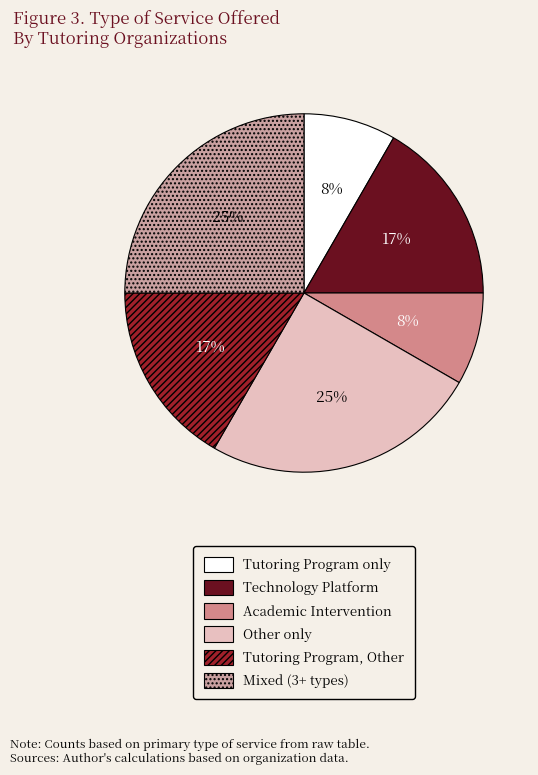

How many segments does this pie chart have?

6